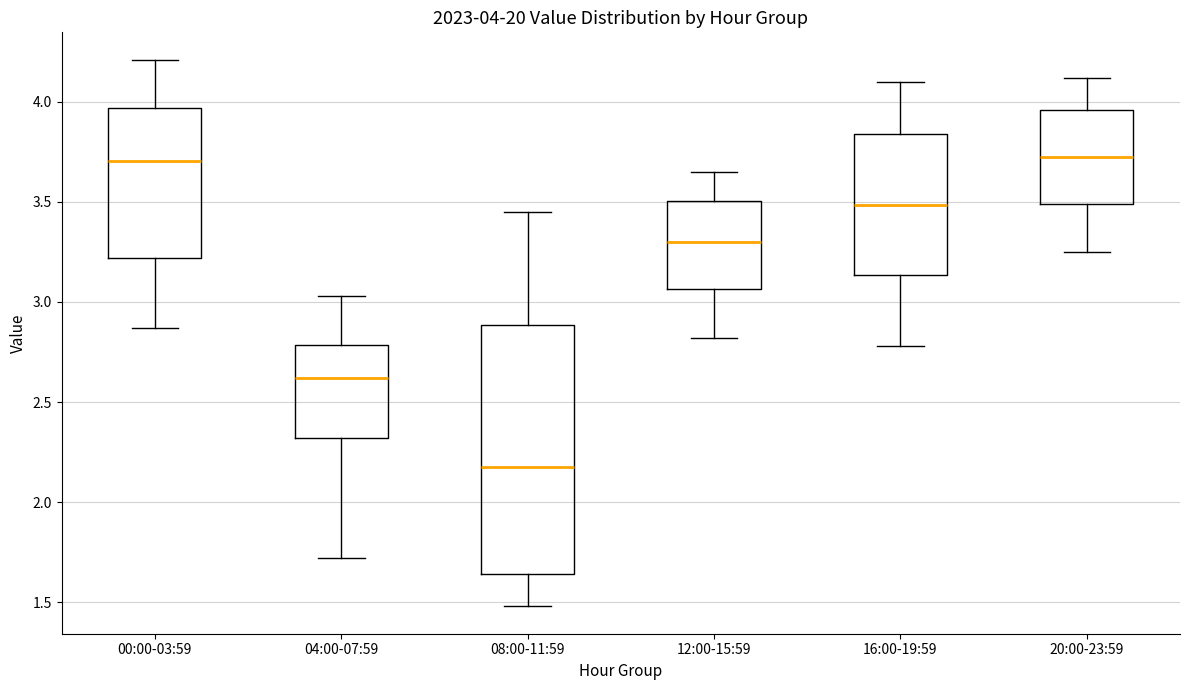

Which box is the tallest, from its lower edge to its upper edge?

08:00-11:59